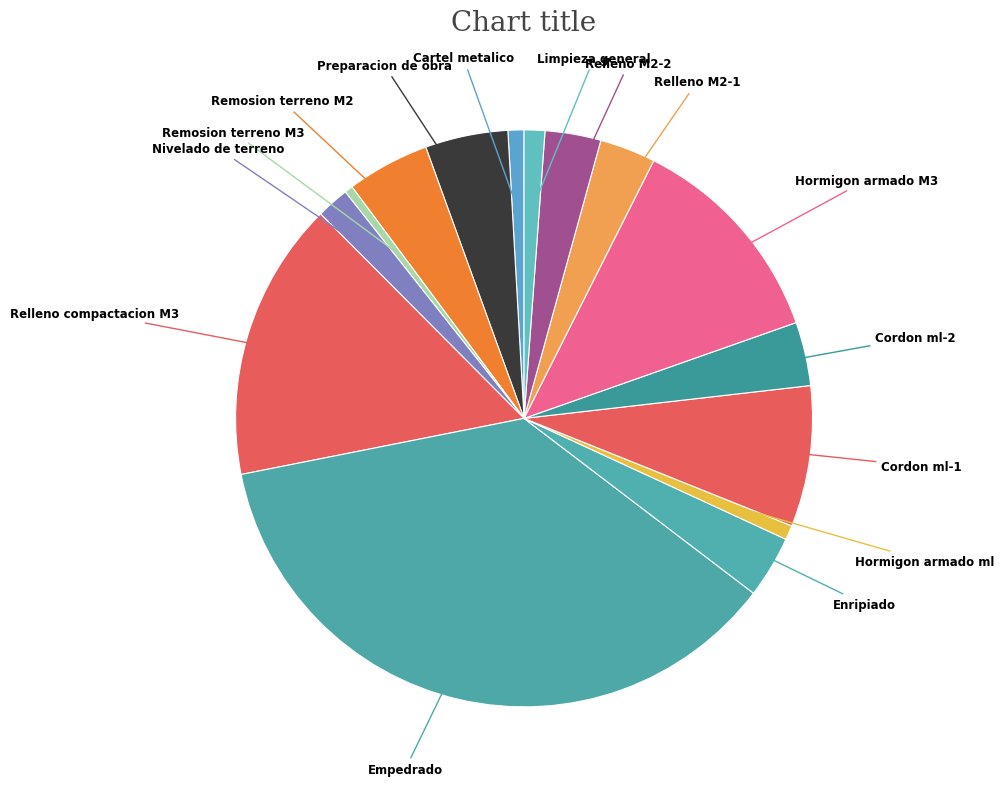

True or false: Limpieza general accounts for 11% of the total.

False